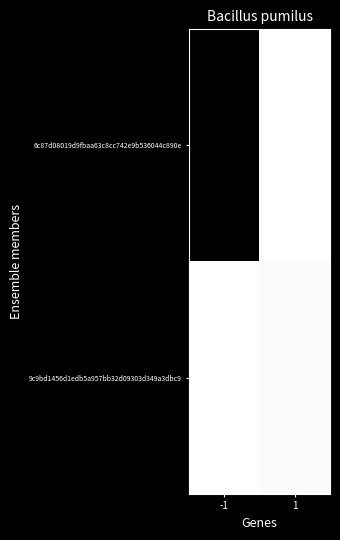

Which series has the largest range (max minus min)?

6c87d08019d9fbaa63c8cc742e9b536044c890e